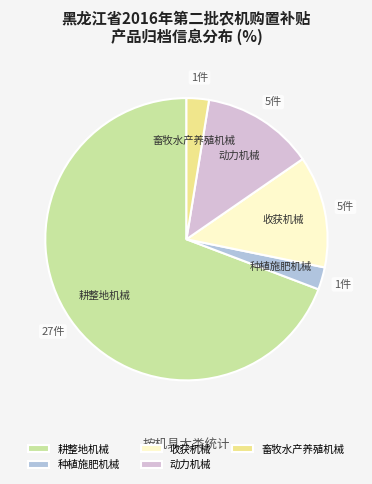

Which category has the biggest portion of the pie?

耕整地机械